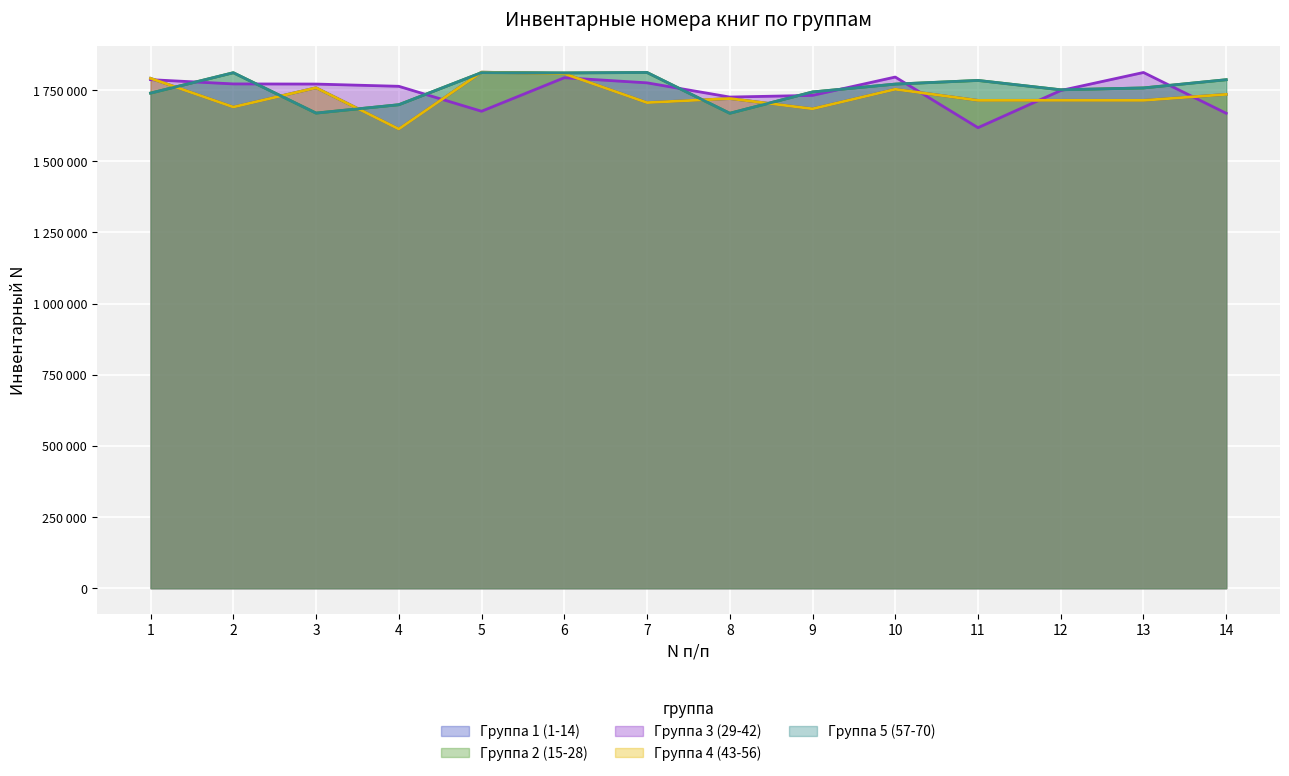

Which series has the widest spread of values?

Группа 1 (1-14)